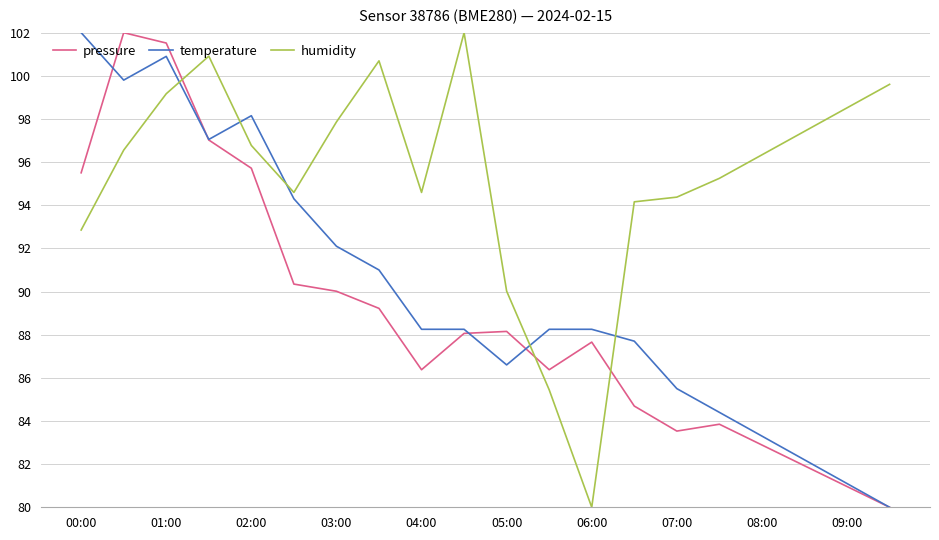

How many lines are shown in the chart?

3